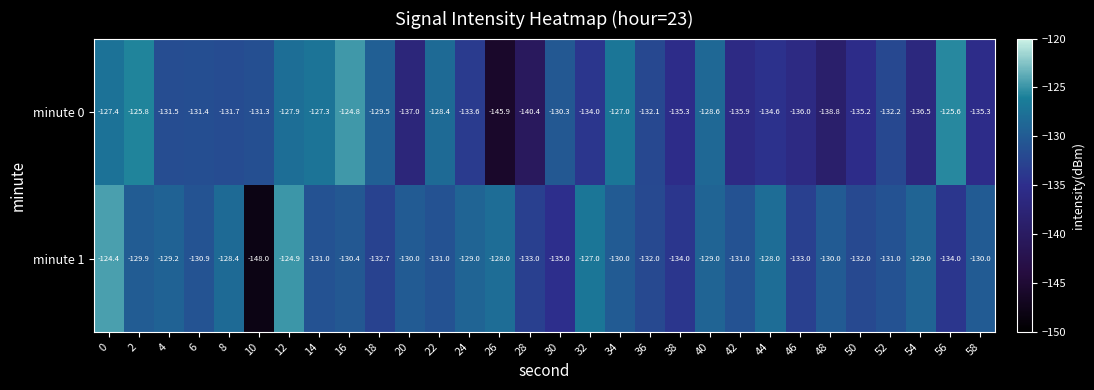

Which series has the largest total across all categories?

minute 1